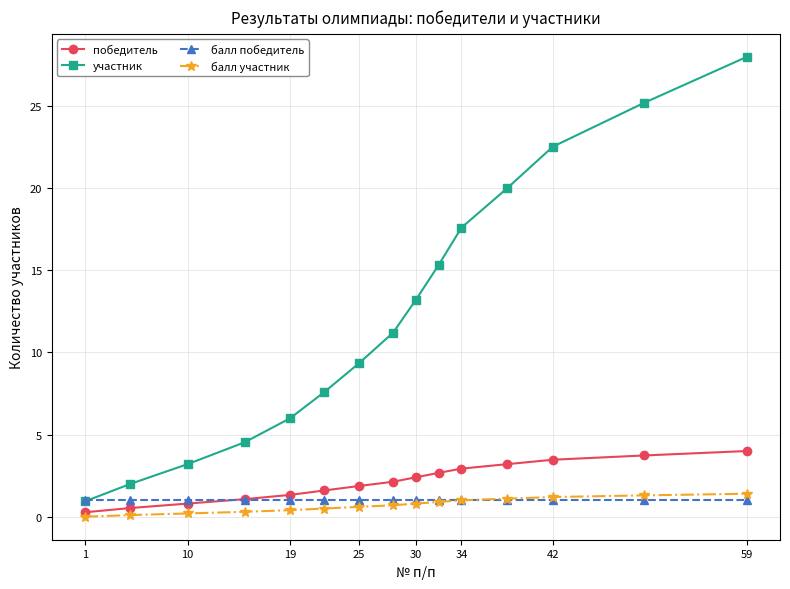

What is the value of the балл участник point at the 11th from the left?

1.0